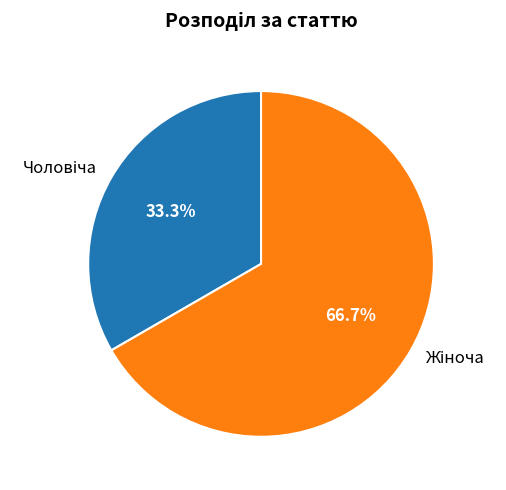

Rank the categories by value from lowest to highest.

Чоловіча, Жіноча